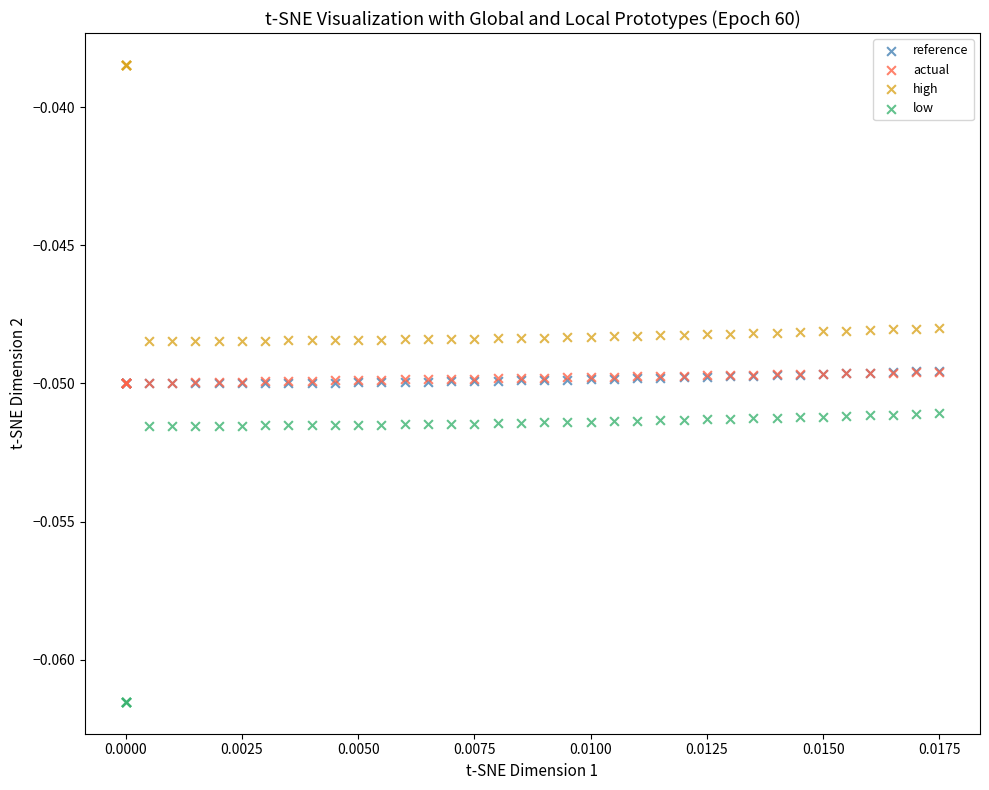

What are all the series names shown in the legend?

reference, actual, high, low